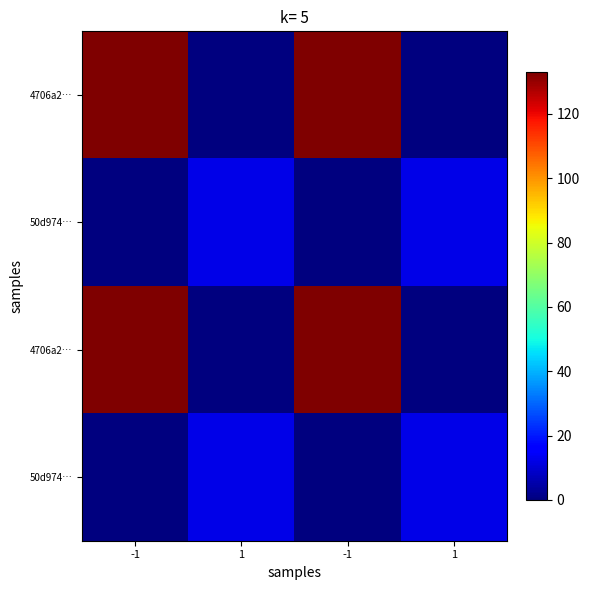

Which label corresponds to the smallest value in the chart?

1